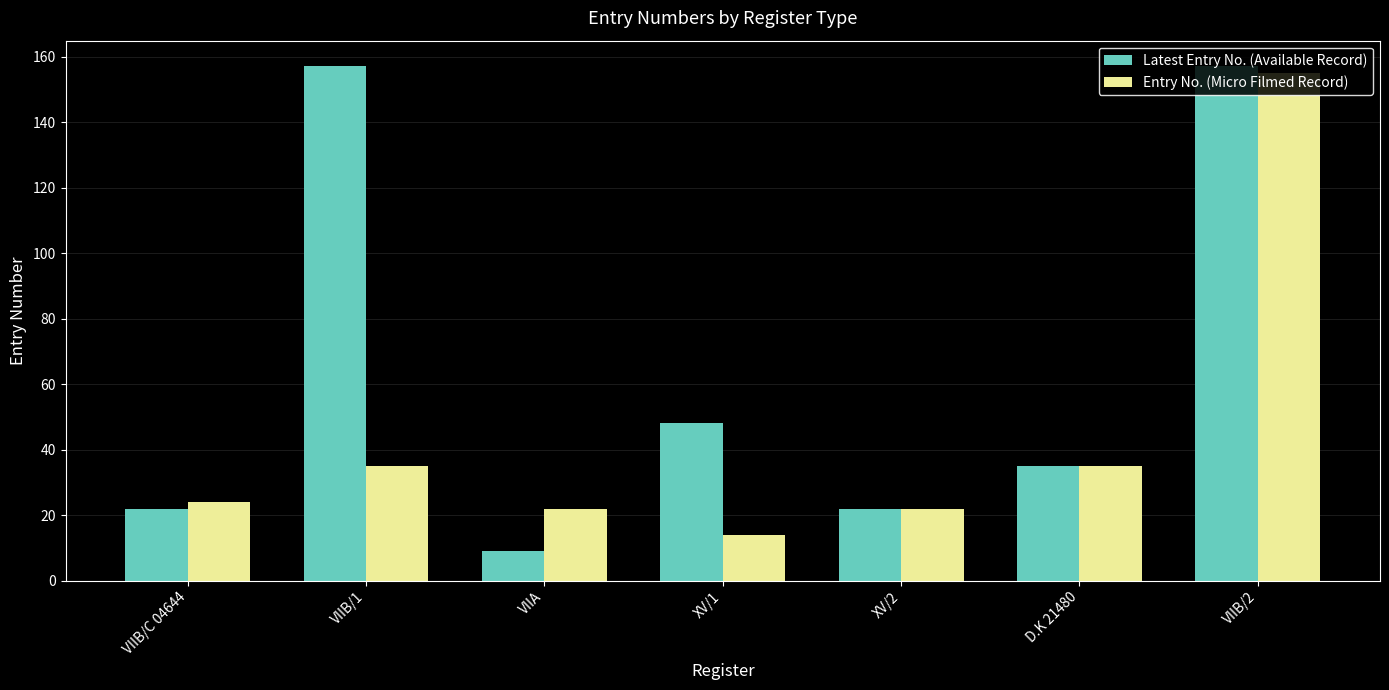

Reading left to right, extract all data points from this chart.

Latest Entry No. (Available Record): 22	157	9	48	22	35	157
Entry No. (Micro Filmed Record): 24	35	22	14	22	35	155